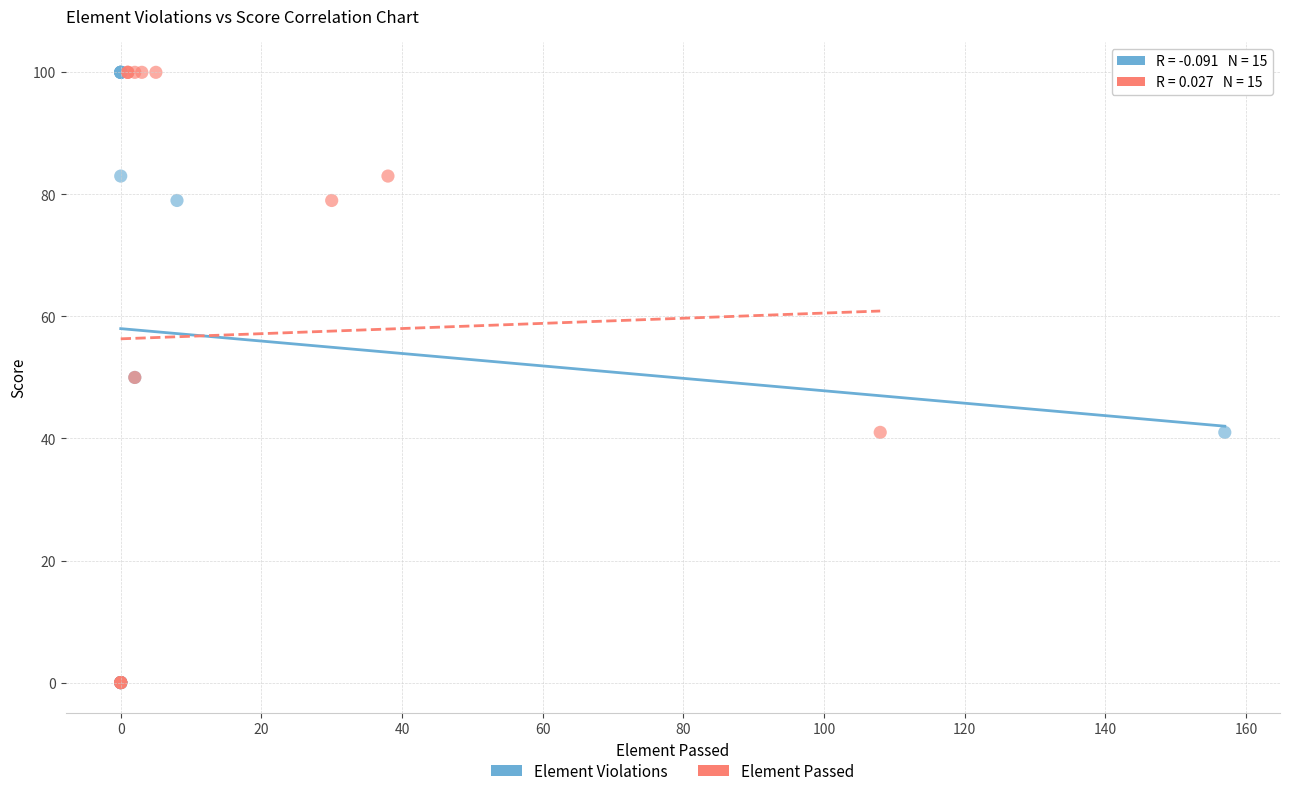

What are all the series names shown in the legend?

Element Violations, Element Passed